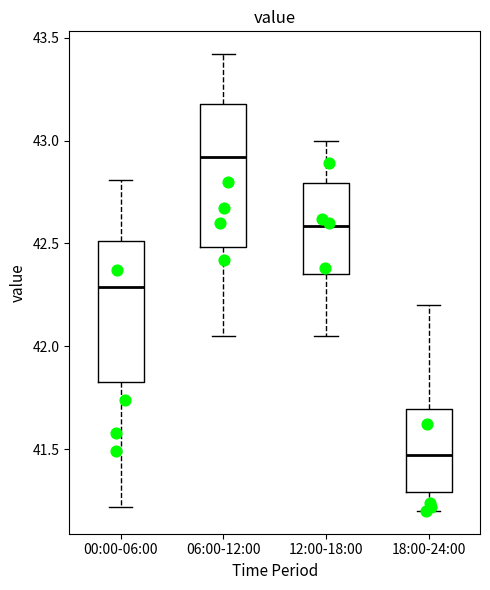

Where does the upper whisker of the box for 00:00-06:00 end on the y-axis? The values are not printed on the chart, so give them approximately, as read against the axis.

42.80